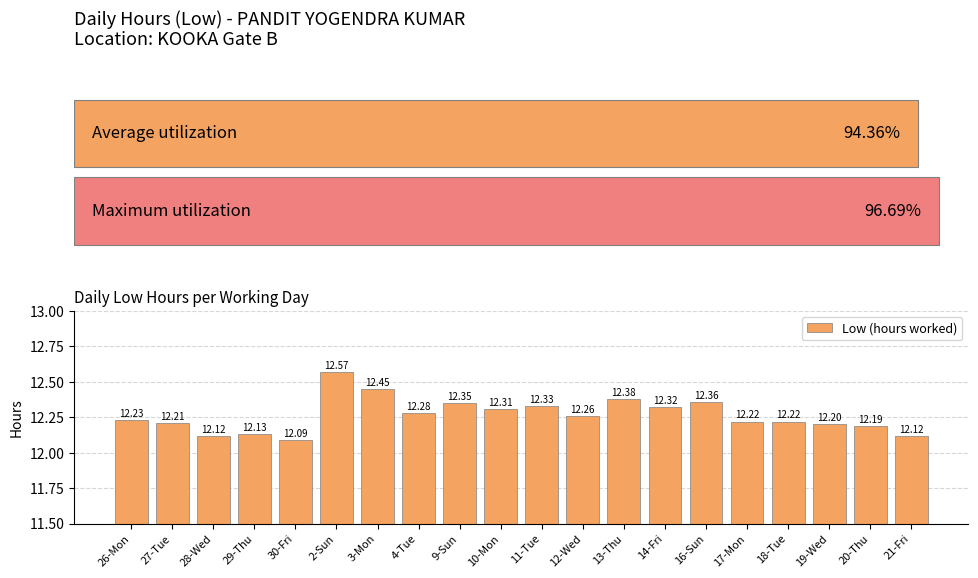

What is the sum of all values?

245.3